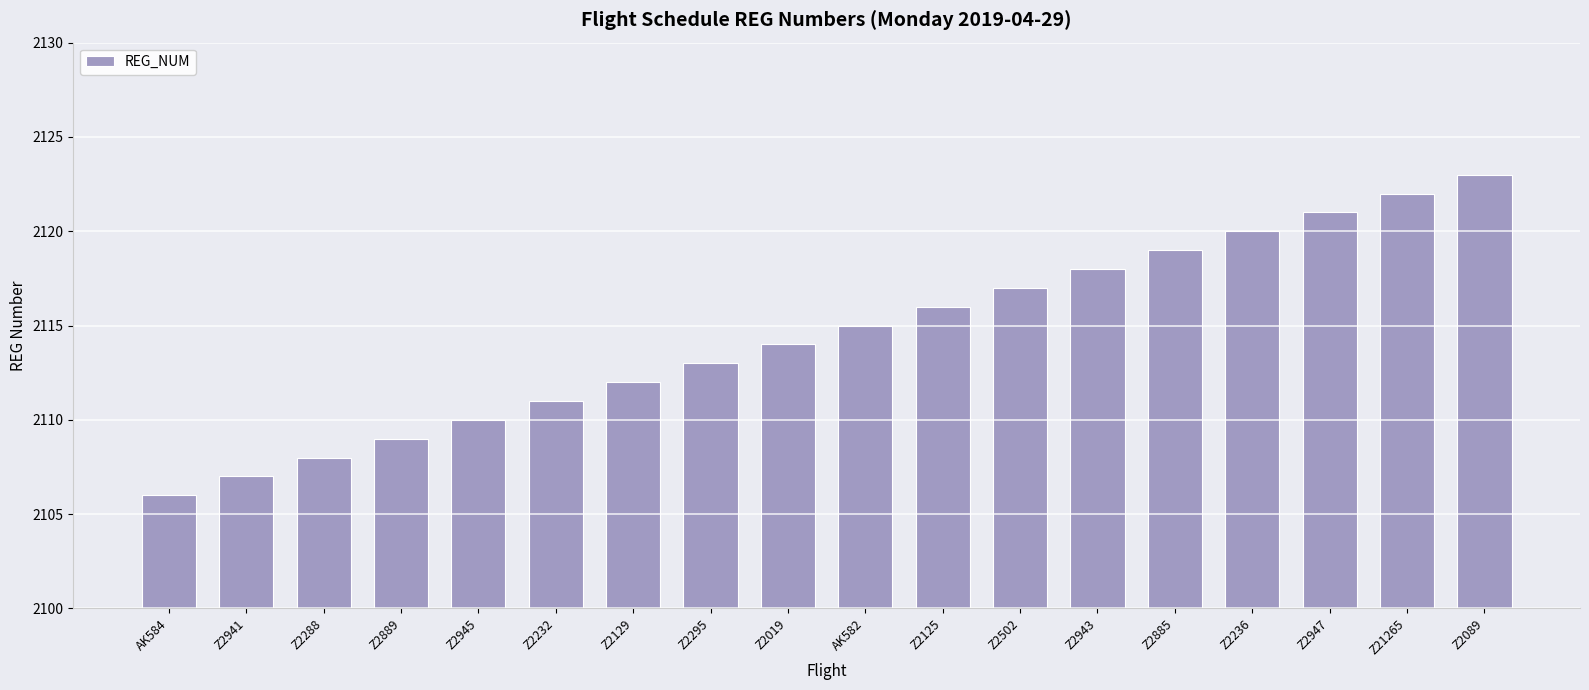

What is the label of the 10th bar from the left?

AK582